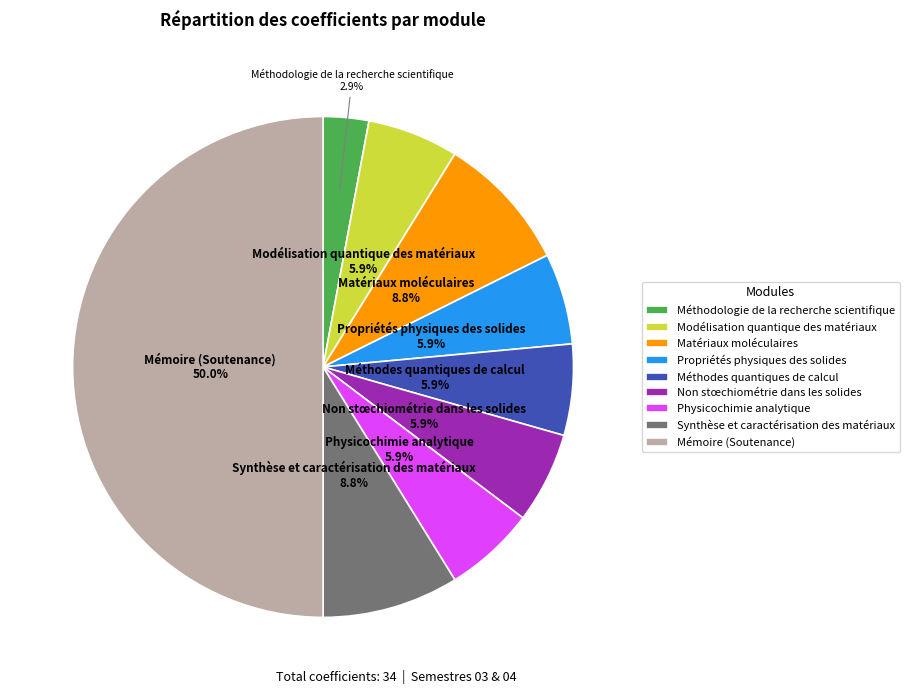

Is it true that Synthèse et caractérisation des matériaux is 22% of the pie?

False